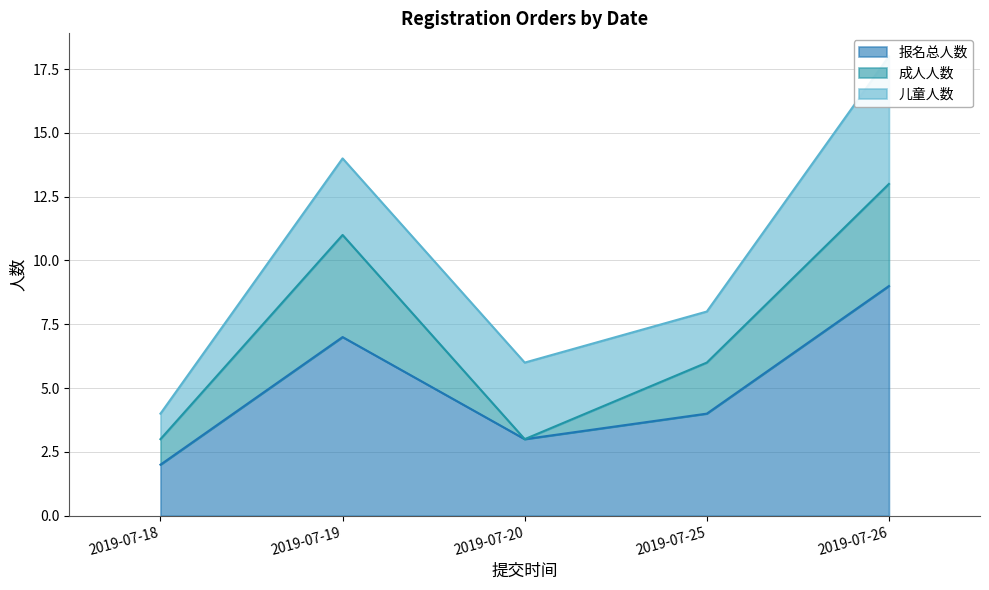

Between 2019-07-20 and 2019-07-26, which series saw the biggest shift?

报名总人数